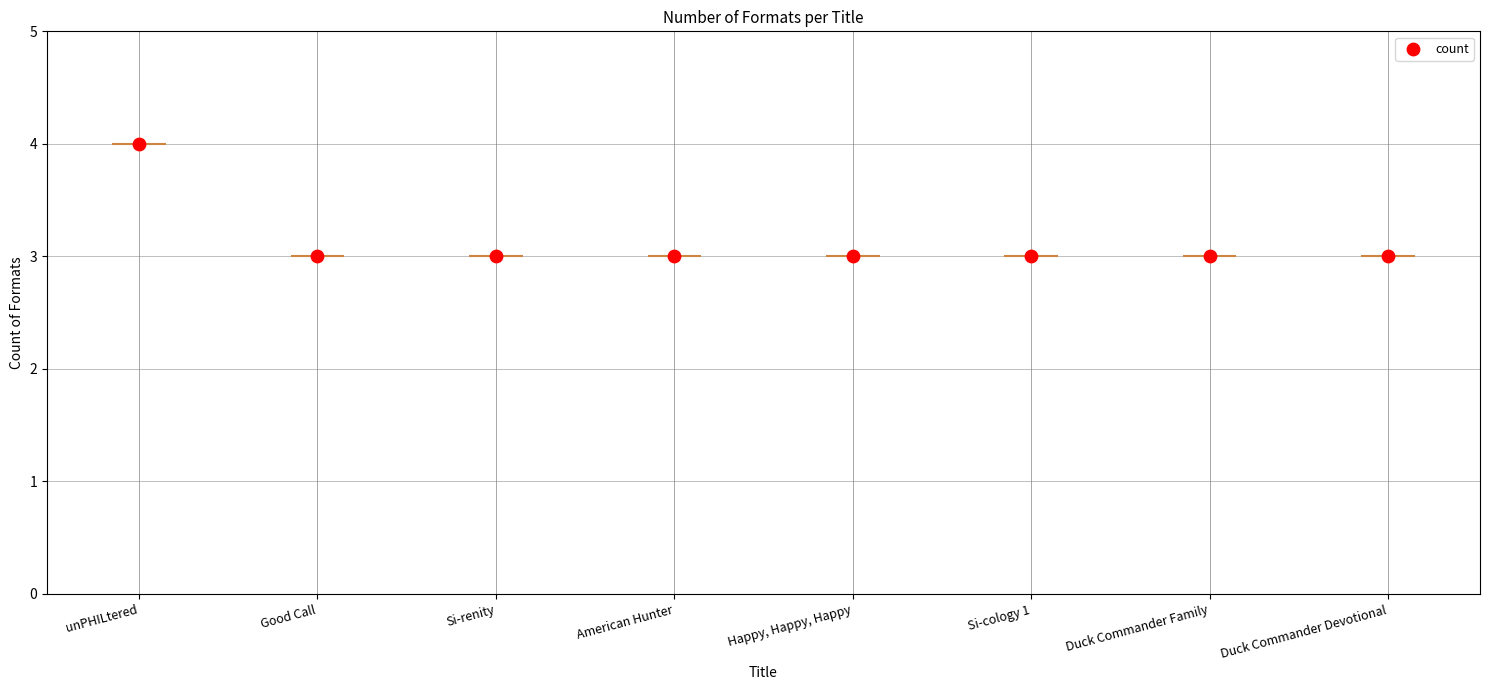

Between Duck Commander Devotional and Happy, Happy, Happy, which is larger?

Duck Commander Devotional